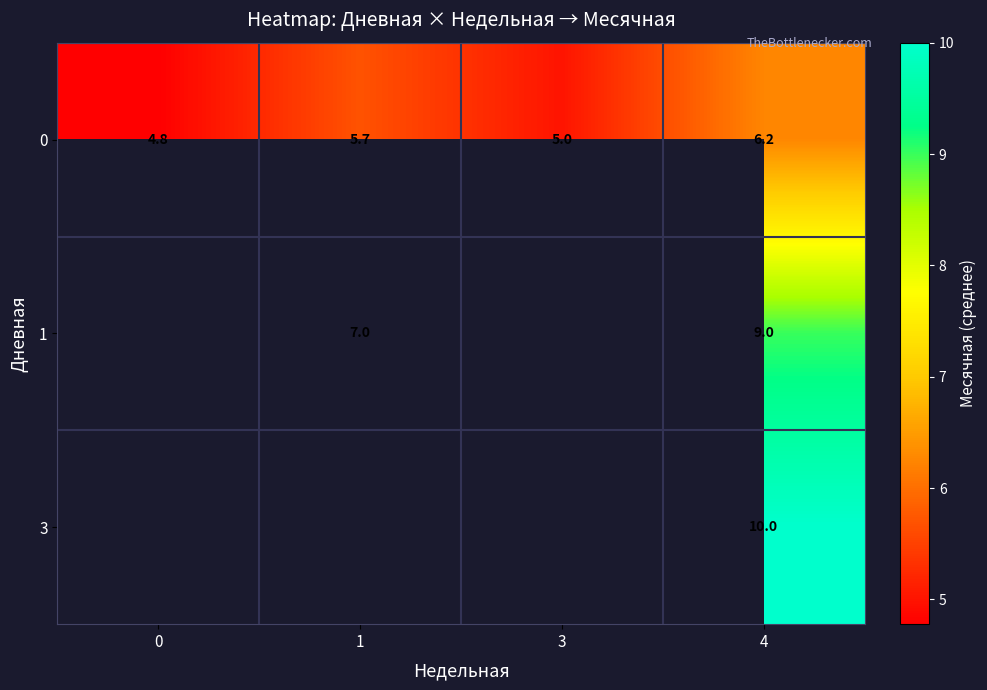

How many series are shown in this chart?

3